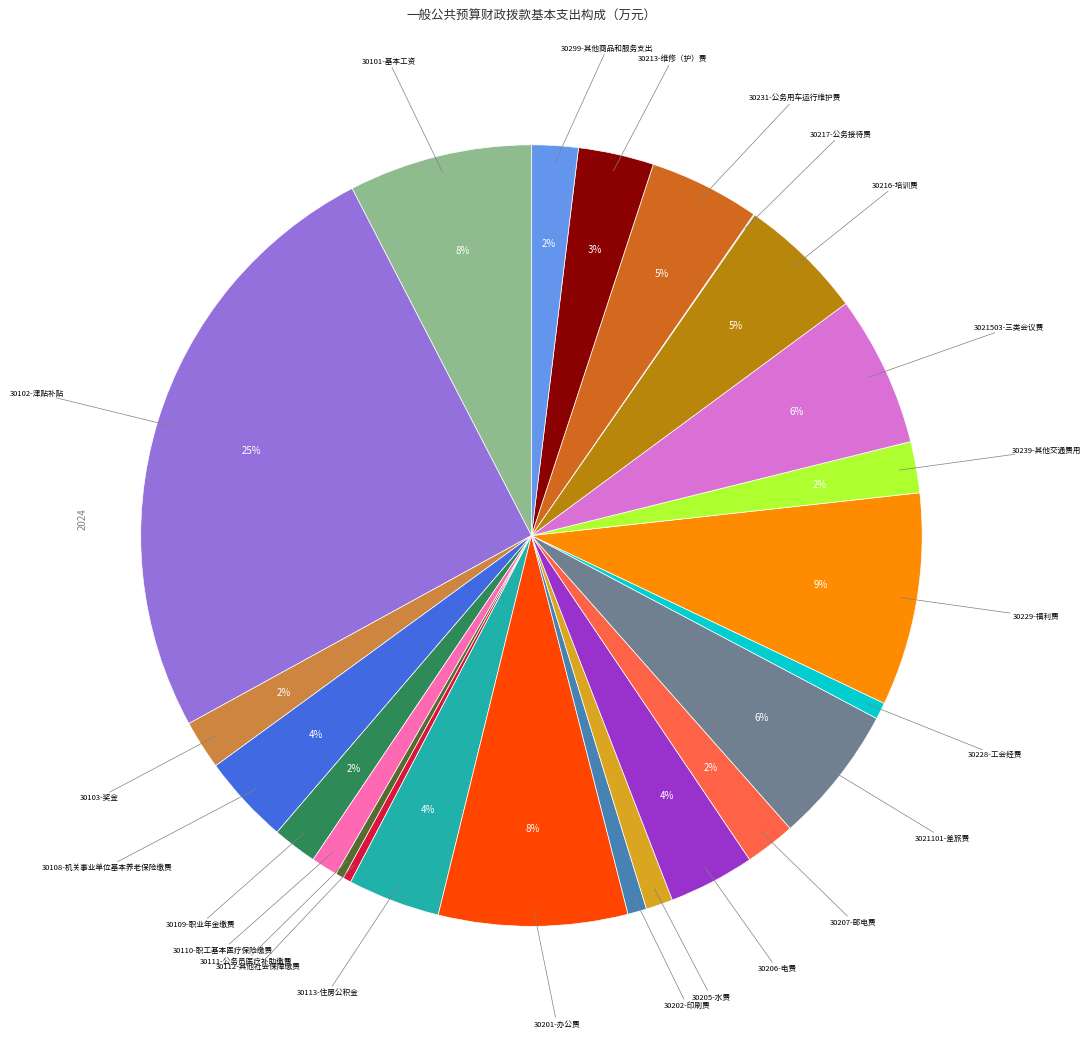

How many segments does this pie chart have?

24